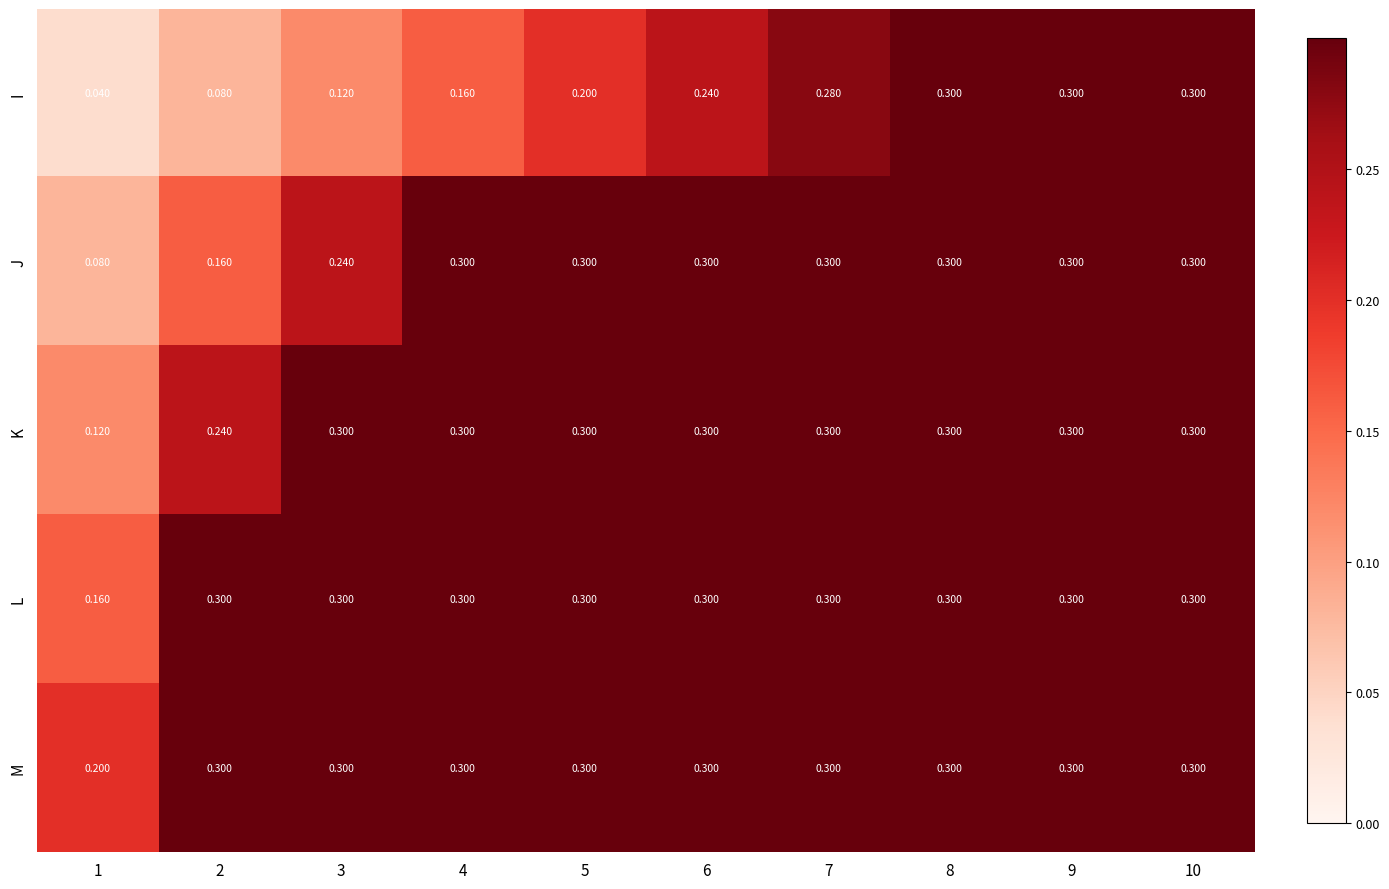

Which series has the largest range (max minus min)?

I